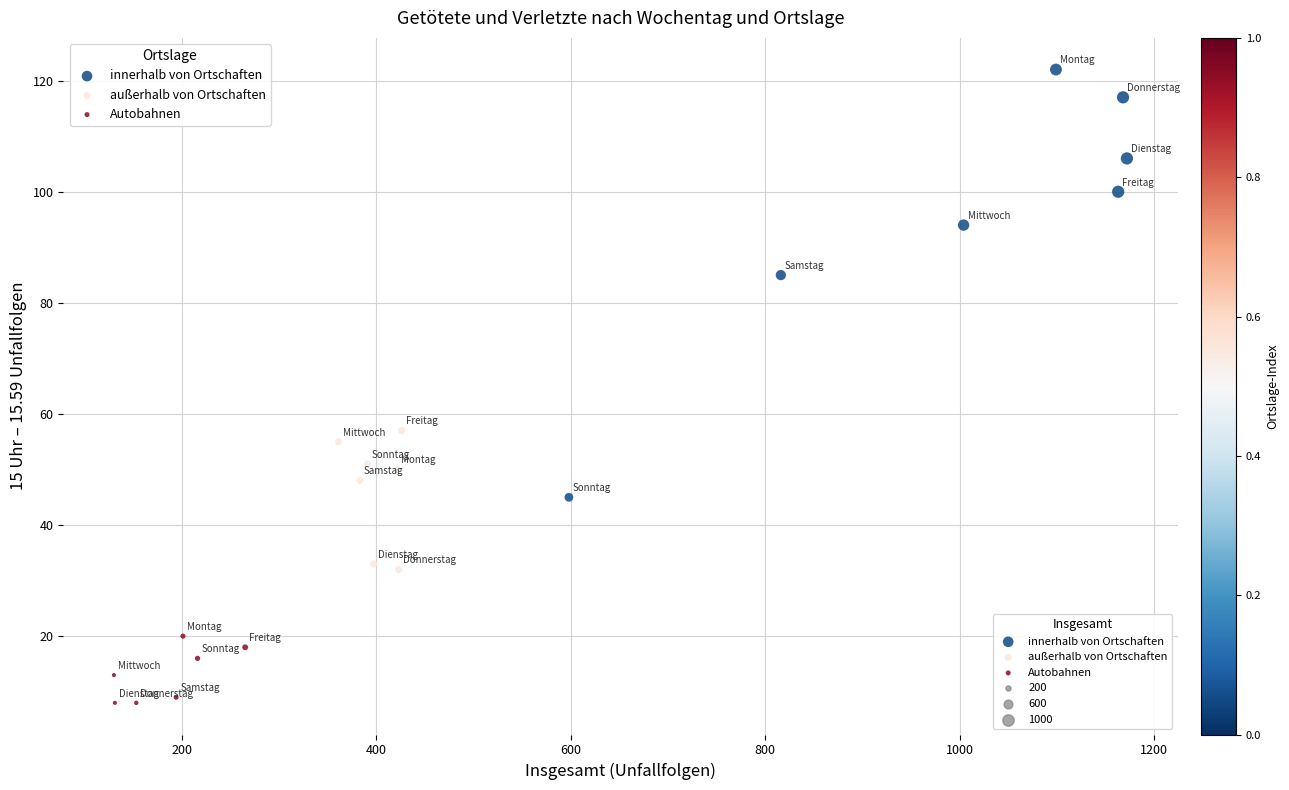

Which series reaches the maximum Y coordinate?

innerhalb von Ortschaften